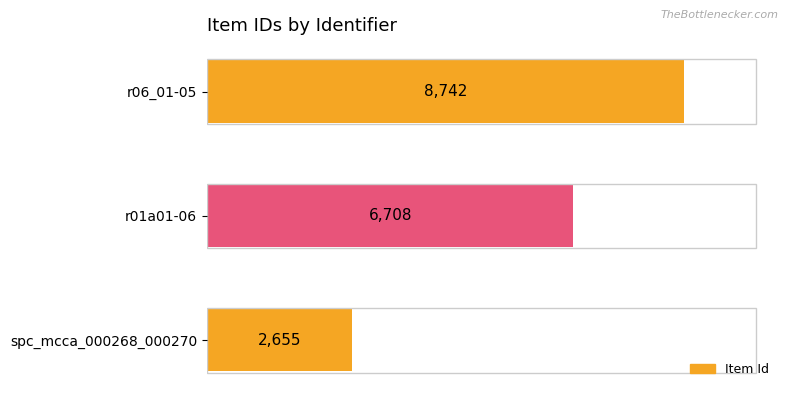

What is the difference between the maximum and minimum values?

6087